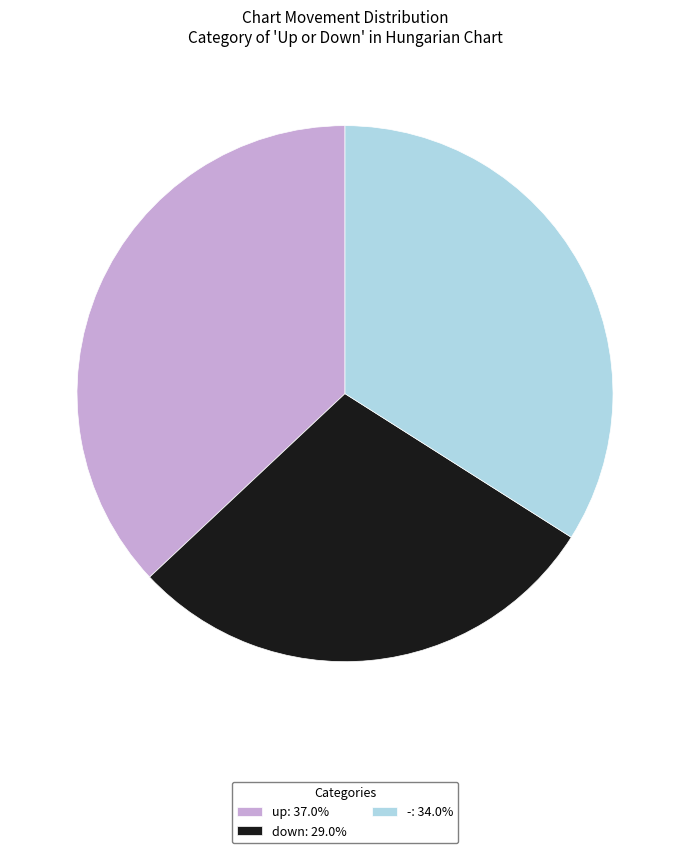

Does any single category account for the majority?

No